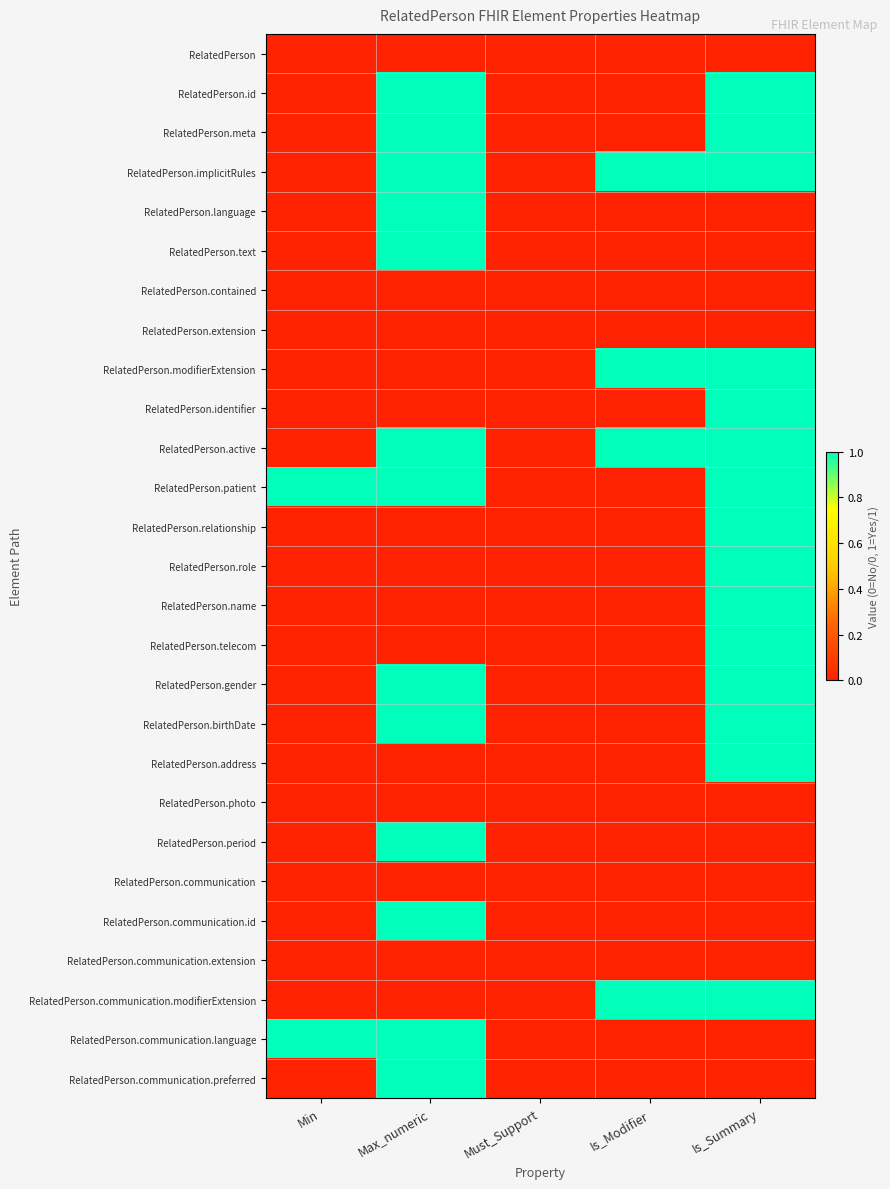

Which category has the lowest value across all series?

Min